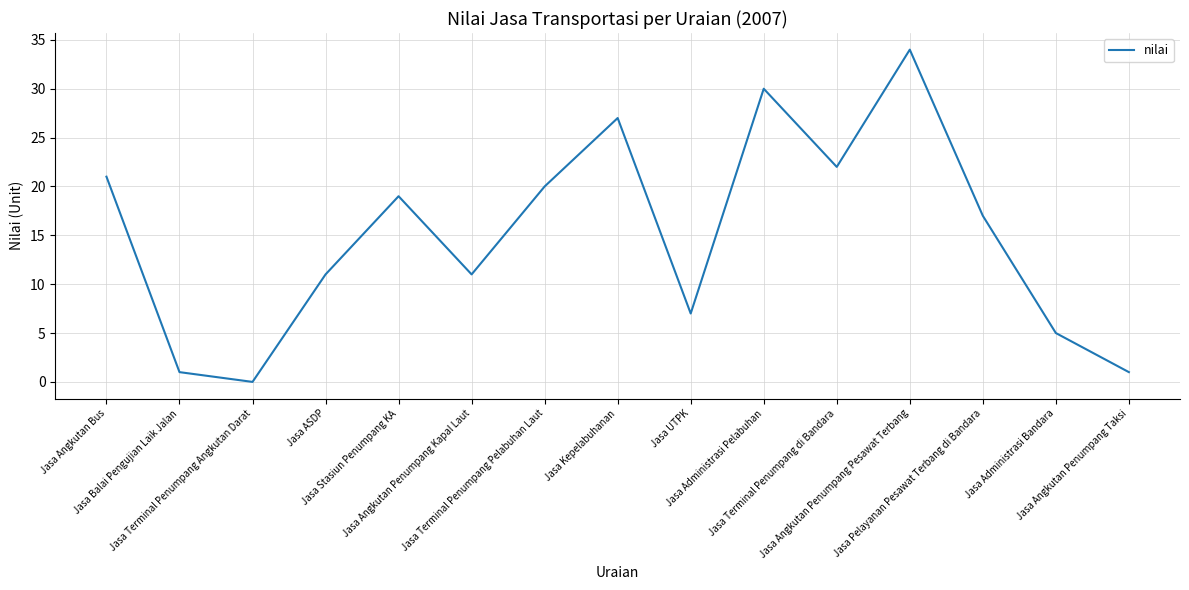

What is the difference between the second highest and second lowest values?

29